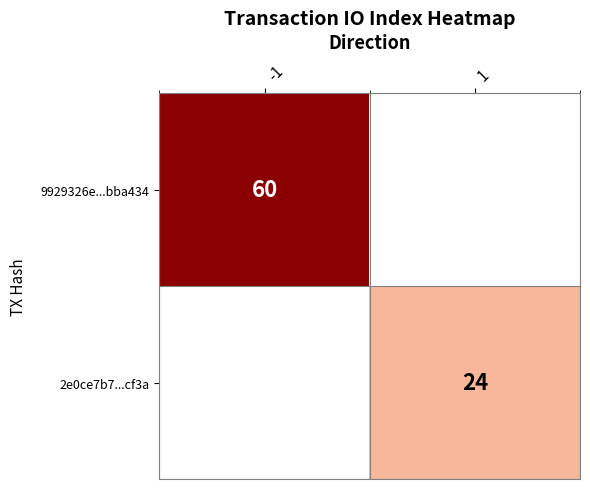

What is the difference between the 9929326e...bba434 values at -1 and 1?

60